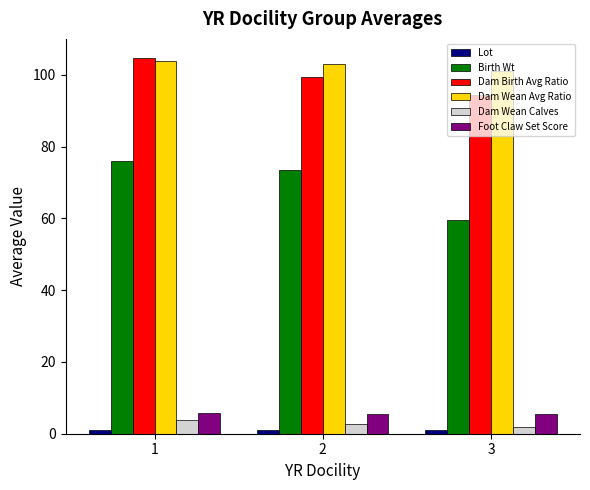

Is the value of Dam Birth Avg Ratio at 3 greater than the value of Dam Wean Calves at 1?

Yes